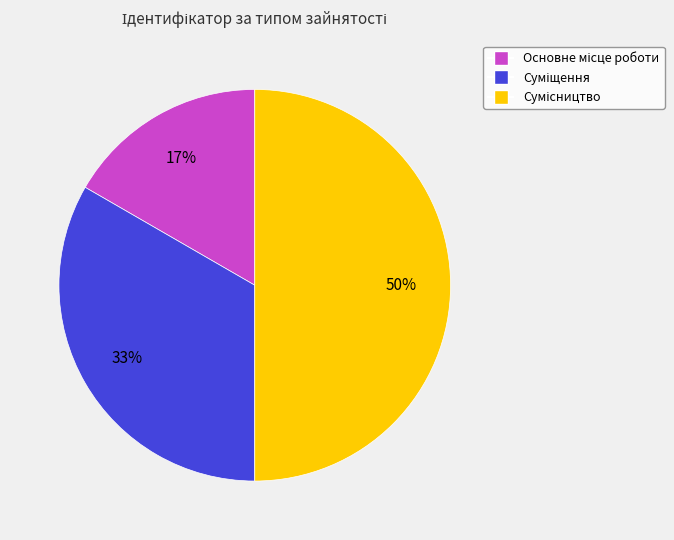

To the nearest percent, what is the difference between the largest and smallest slice percentages?

33%